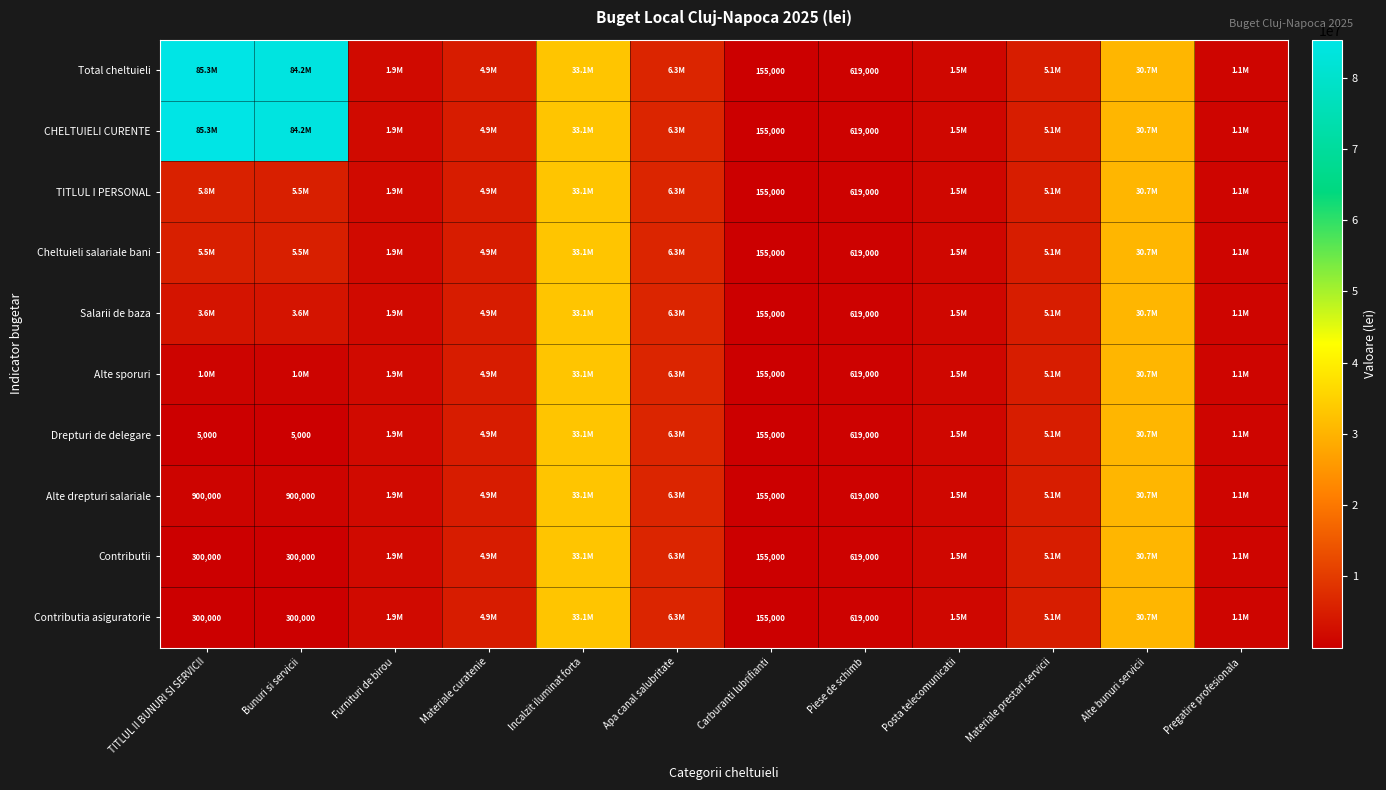

At how many categories does at least one series exceed 21079918?

4